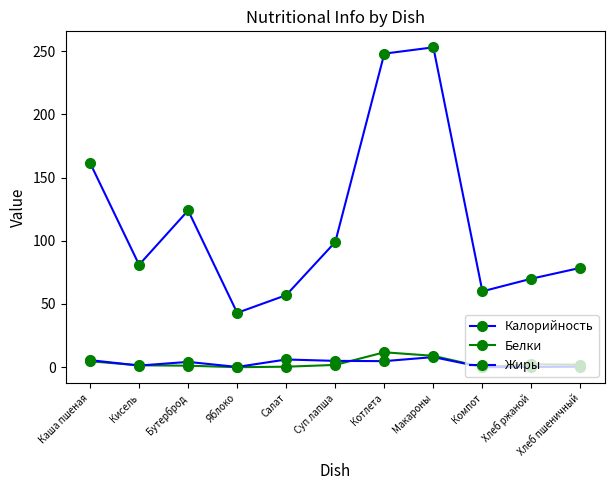

How many values in the Жиры series are below 4?

5